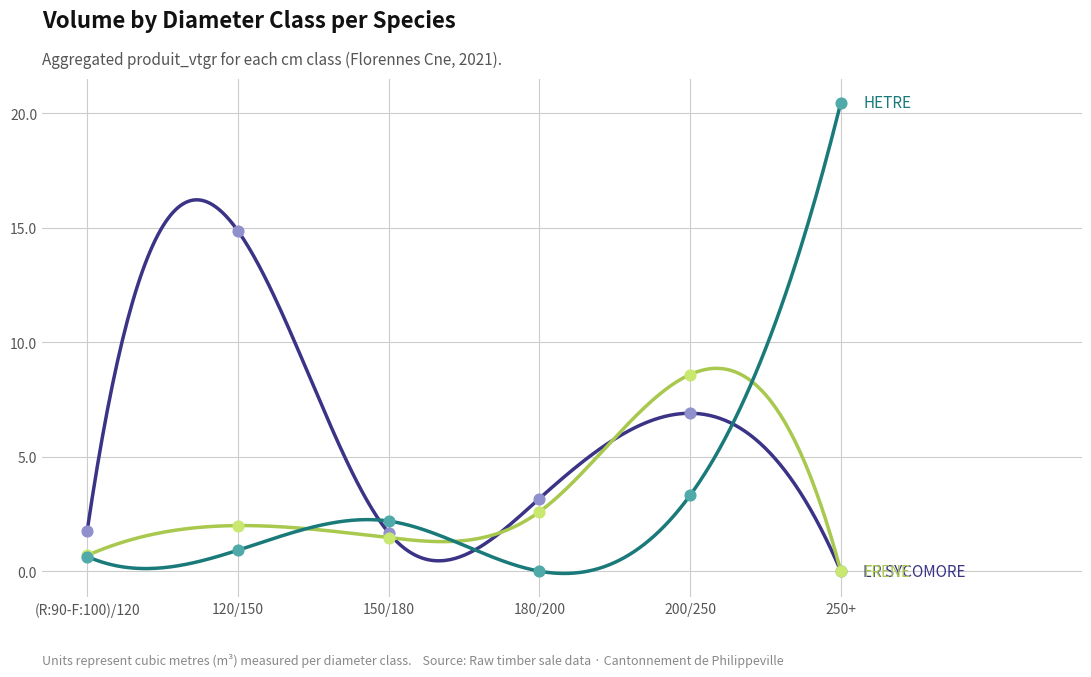

At which category is the sum across all series the highest?

250+